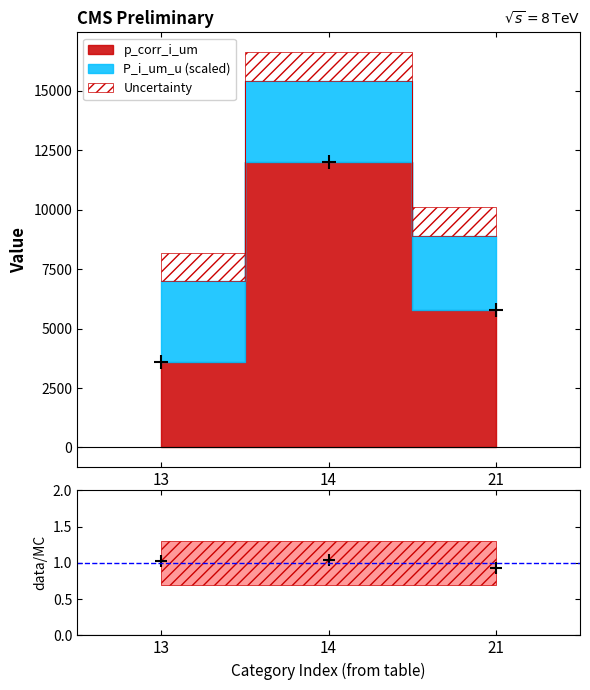

What is the sum of the values at 14 and 13?

2.1